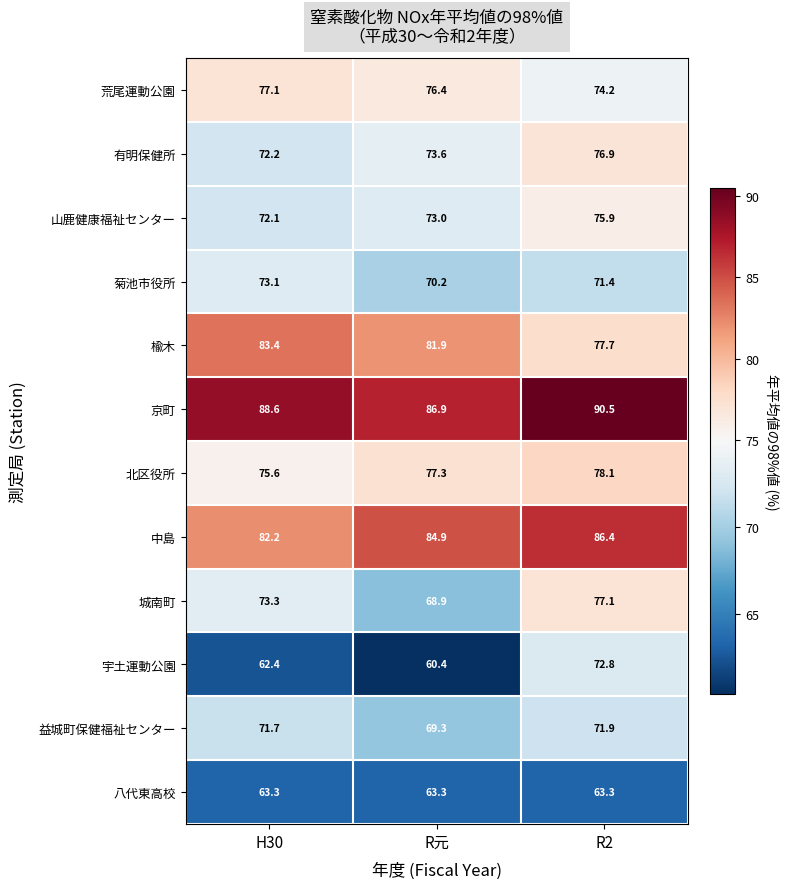

At which category is the sum across all series the highest?

R2